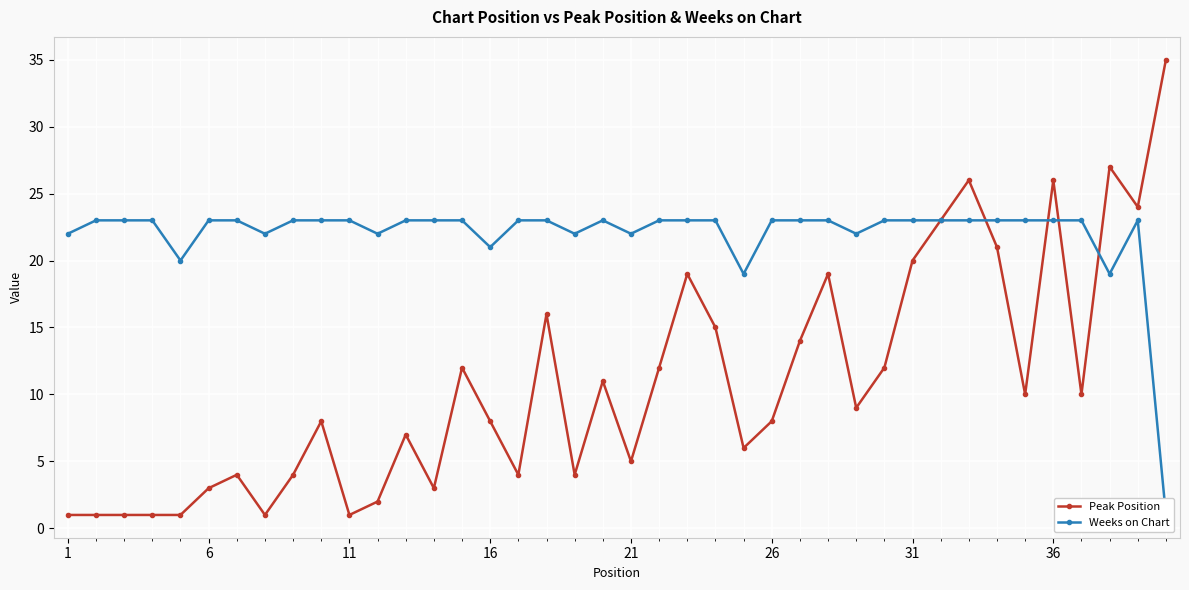

What is the maximum value for Peak Position?

35